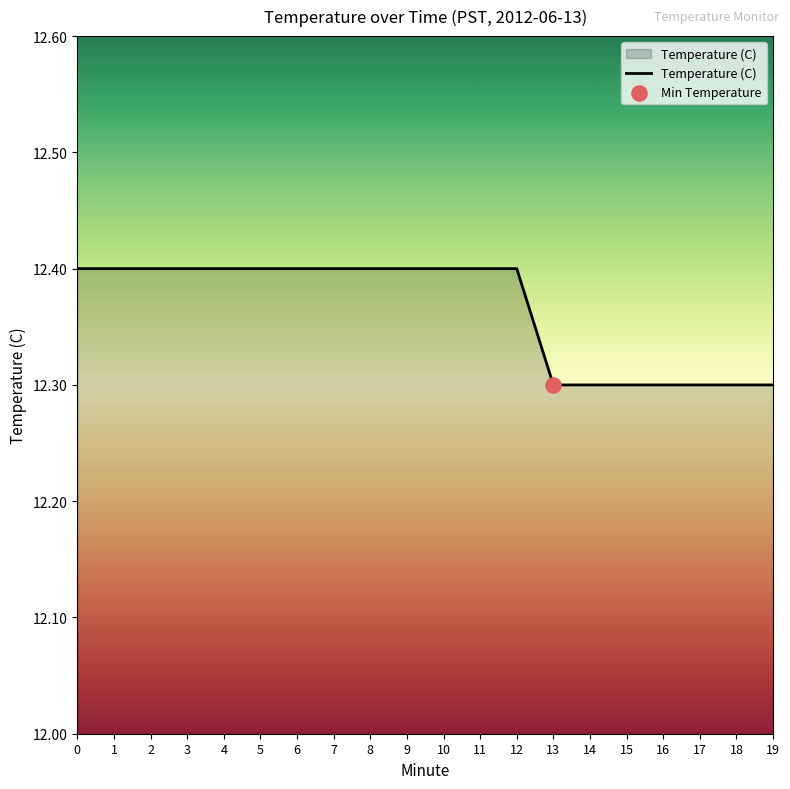

Approximately how many times larger is the value at 15 compared to 0?

1.0